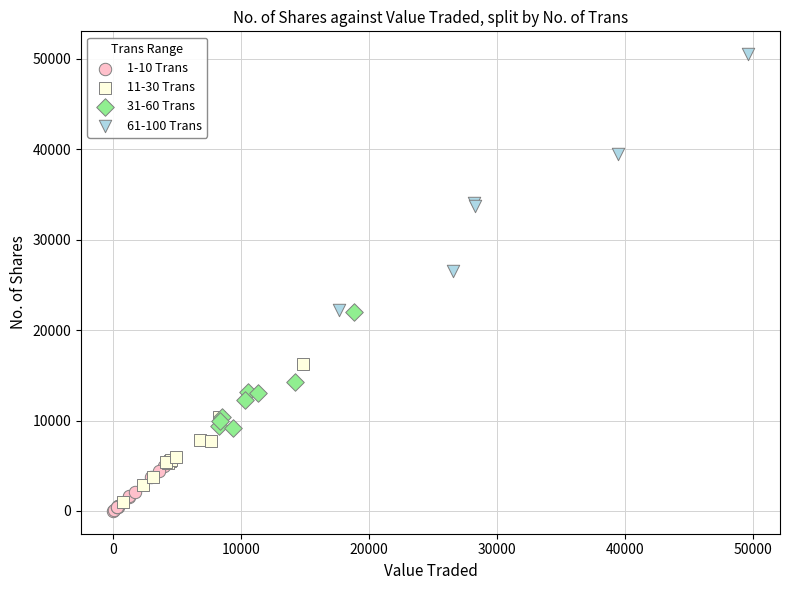

Which series has the largest Y range (max minus min)?

61-100 Trans